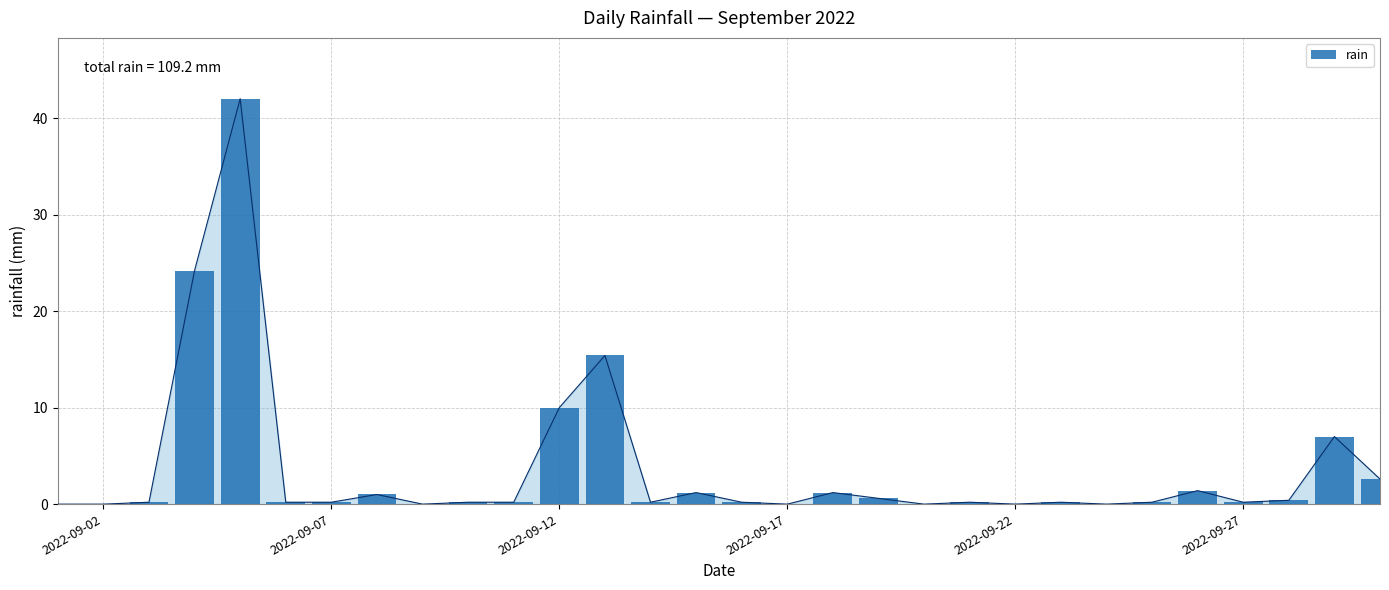

What is the sum of all values?

109.2